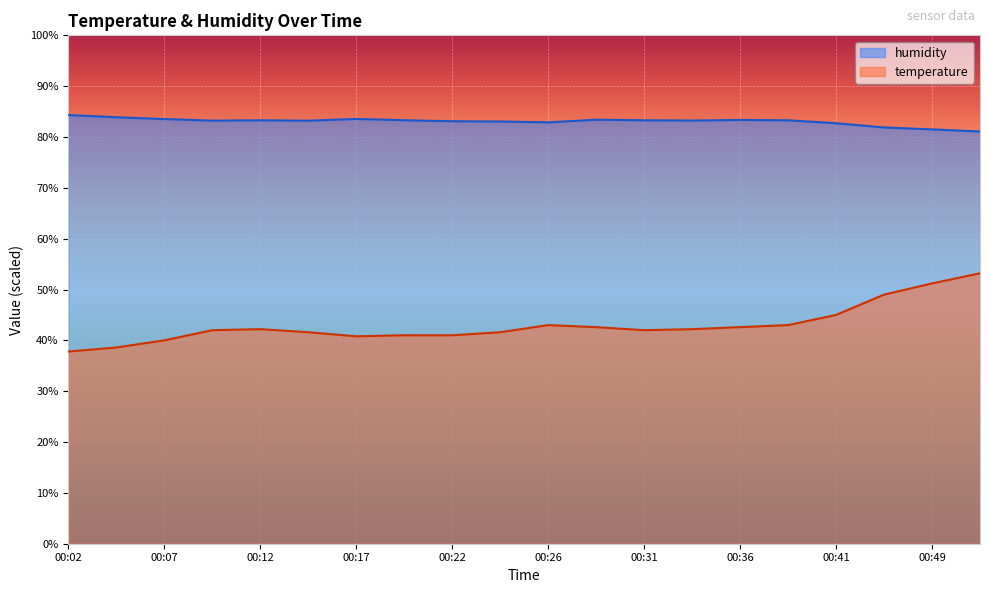

True or false: humidity and temperature intersect in this chart.

False